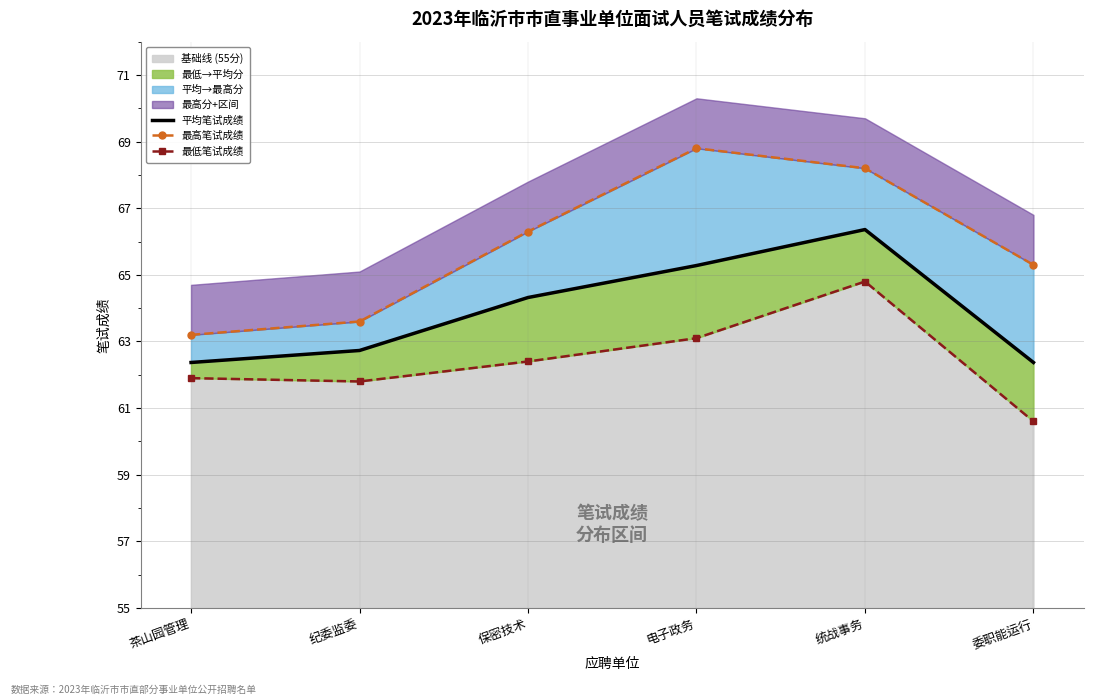

What is the difference between the 平均笔试成绩 values at 纪委监委 and 电子政务?

2.6